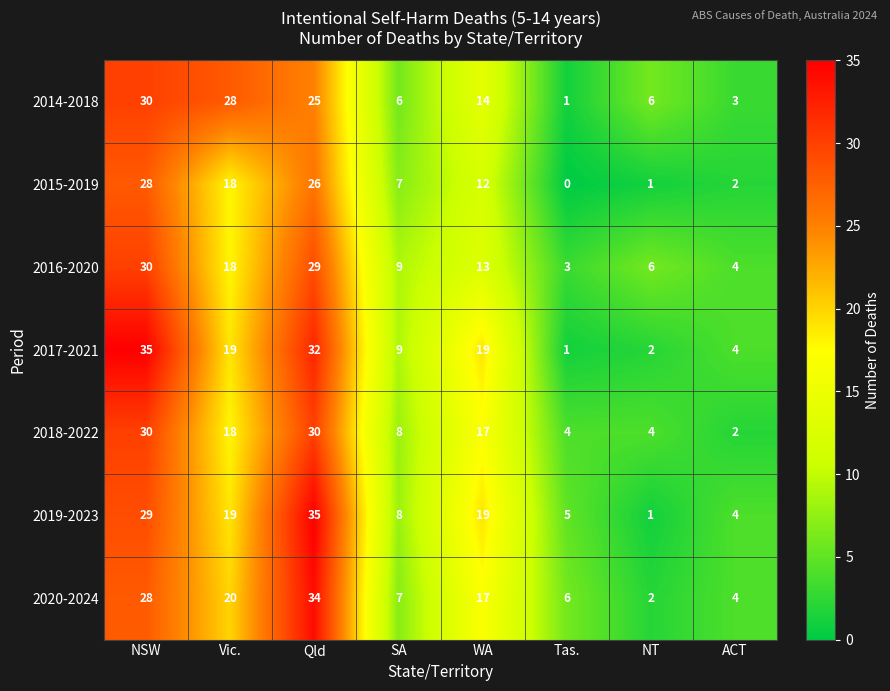

At which category does the chart reach its minimum across all series?

Tas.